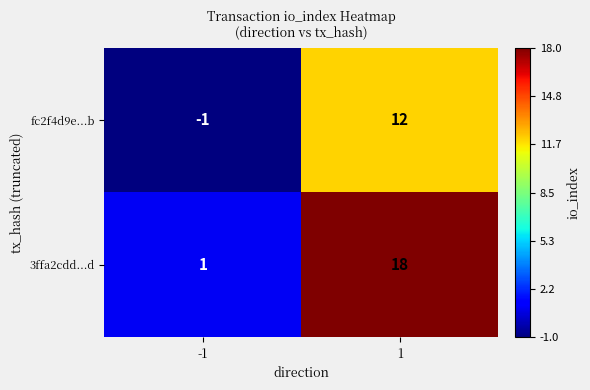

Count the number of data series in this chart.

2